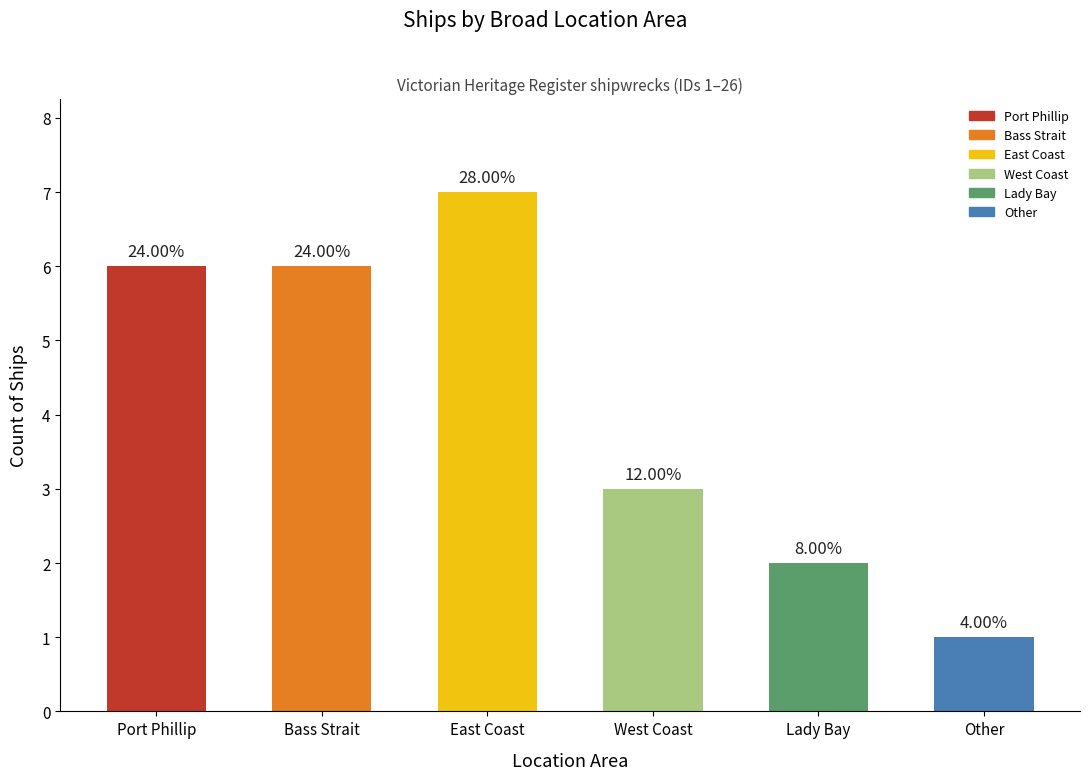

What is the approximate value at West Coast?

3